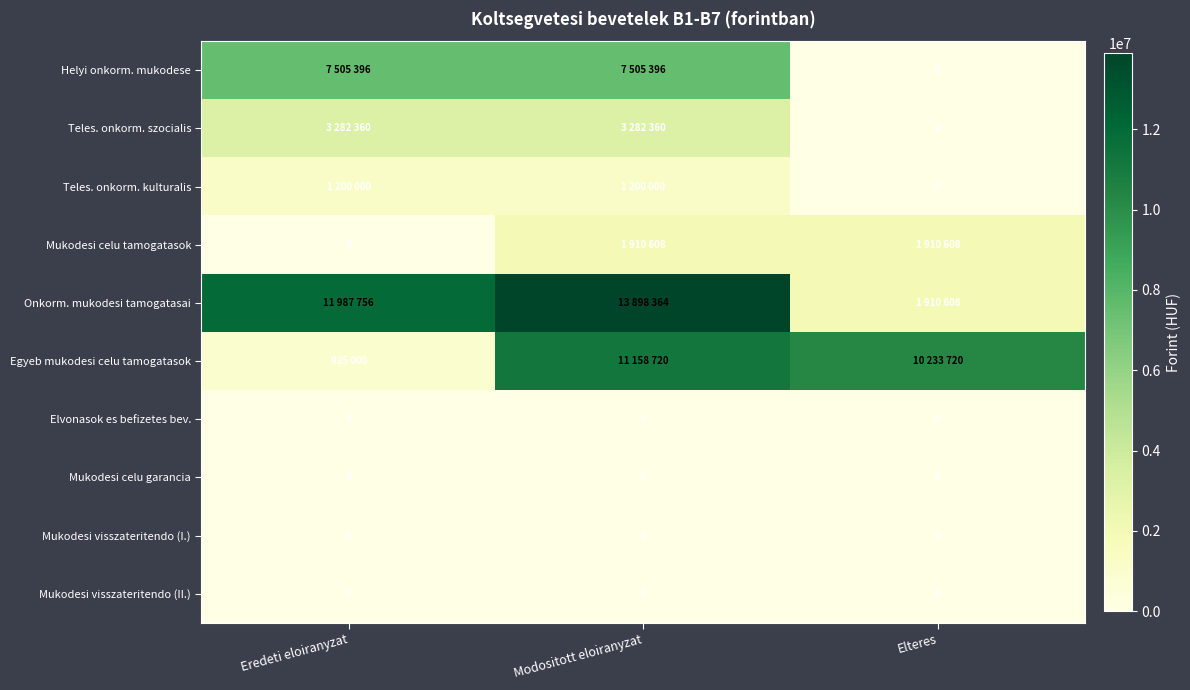

The Mukodesi visszateritendo (I.) series shows 0 at Eredeti eloiranyzat. True or false?

True